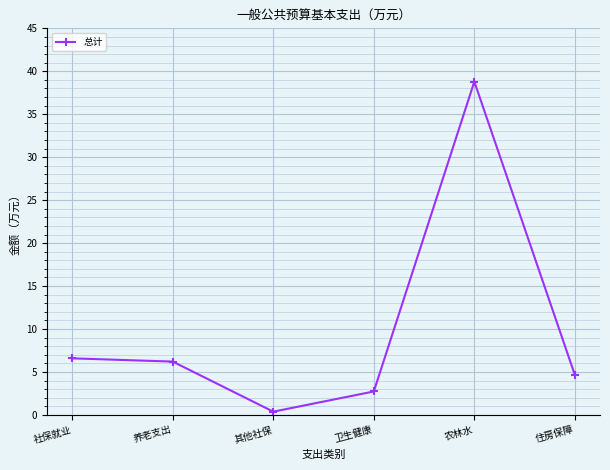

What is the label of the 5th point from the left?

农林水